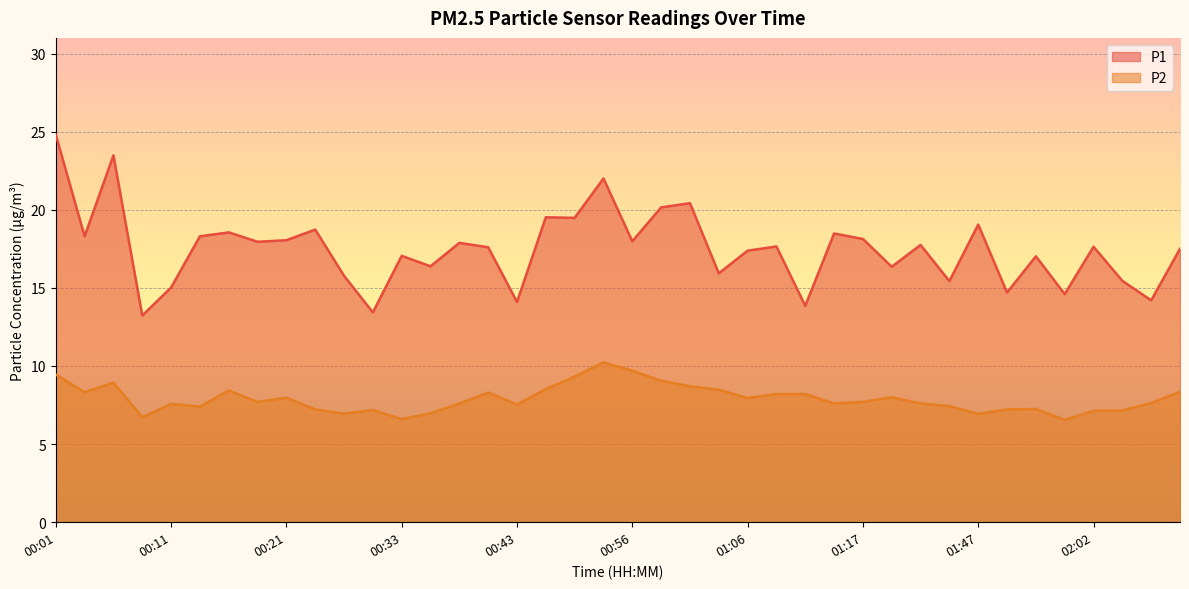

True or false: P1 and P2 cross at least once.

False